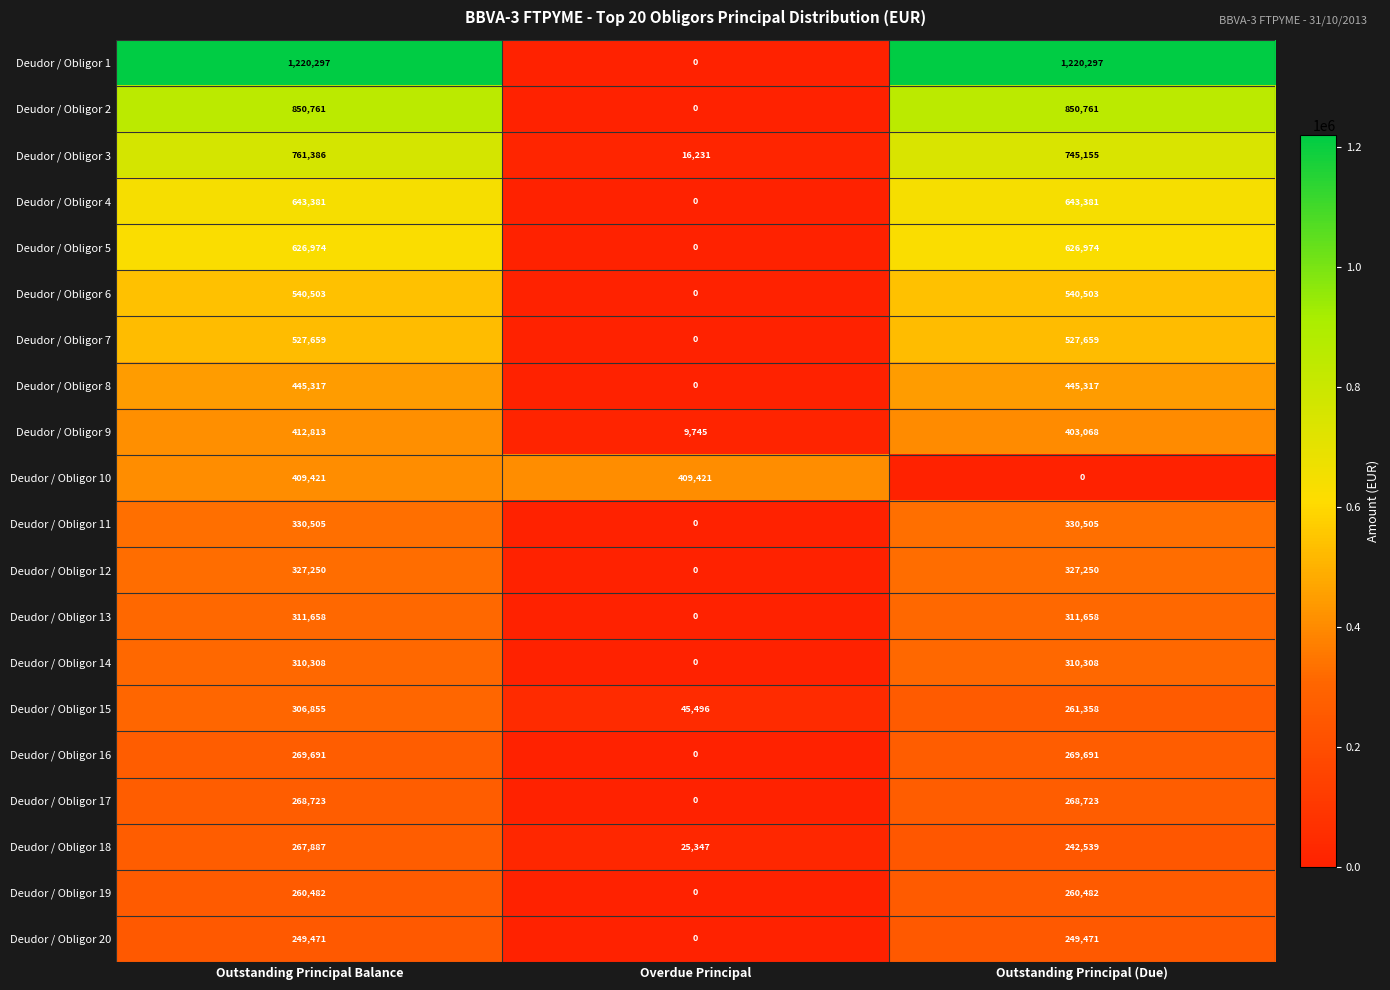

List the series in order of their peak value, highest first.

Deudor / Obligor 1, Deudor / Obligor 2, Deudor / Obligor 3, Deudor / Obligor 4, Deudor / Obligor 5, Deudor / Obligor 6, Deudor / Obligor 7, Deudor / Obligor 8, Deudor / Obligor 9, Deudor / Obligor 10, Deudor / Obligor 11, Deudor / Obligor 12, Deudor / Obligor 13, Deudor / Obligor 14, Deudor / Obligor 15, Deudor / Obligor 16, Deudor / Obligor 17, Deudor / Obligor 18, Deudor / Obligor 19, Deudor / Obligor 20